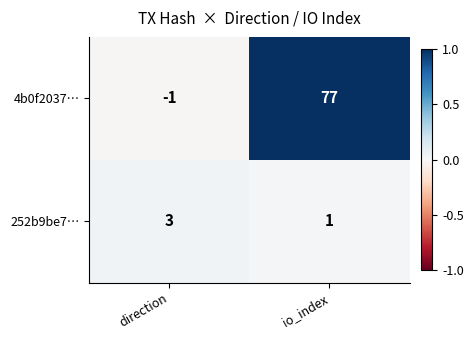

Which series has the largest total across all categories?

4b0f2037…